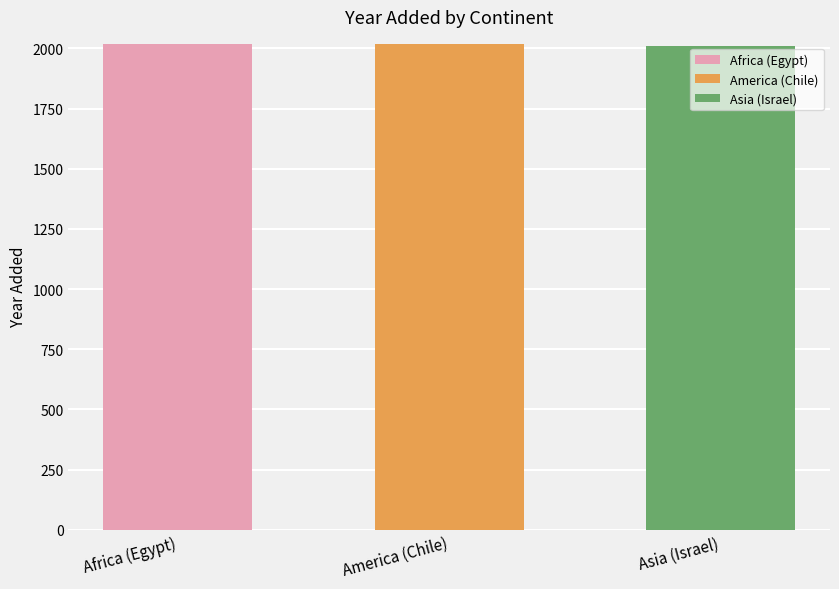

How many data points are less than 2018?

1